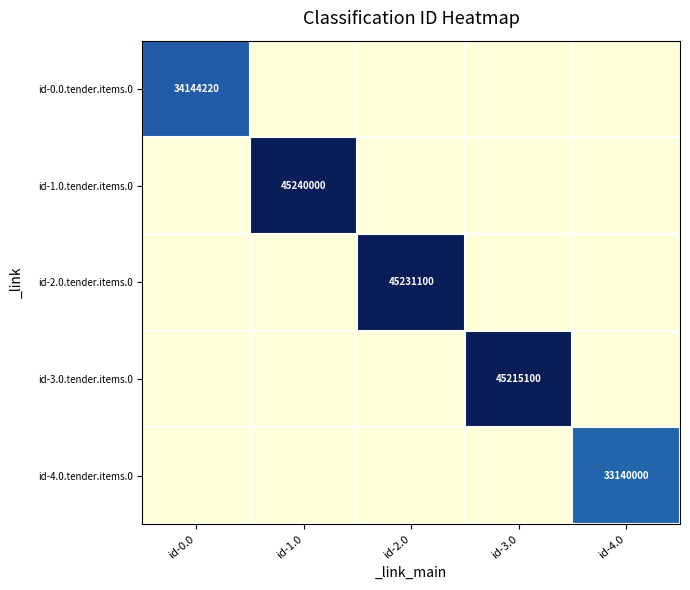

The id-3.0.tender.items.0 series shows 45215100 at id-3.0. True or false?

True